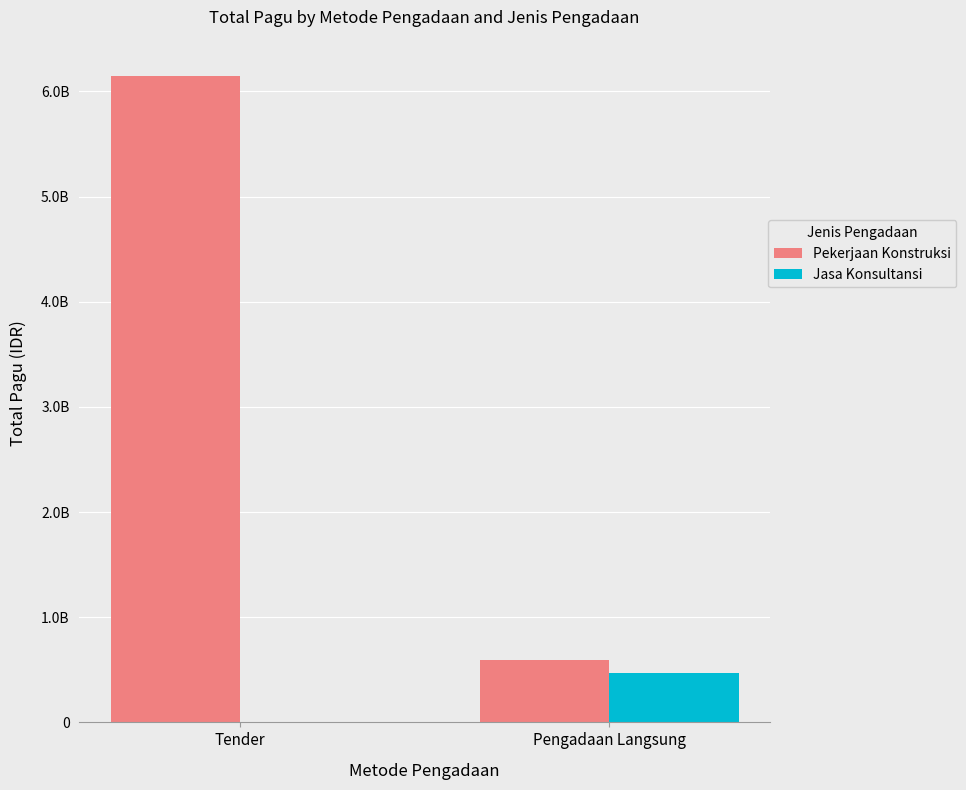

Reading right to left, transcribe all the data shown in this chart.

Pekerjaan Konstruksi: 596850000	6145760780
Jasa Konsultansi: 473000000	0